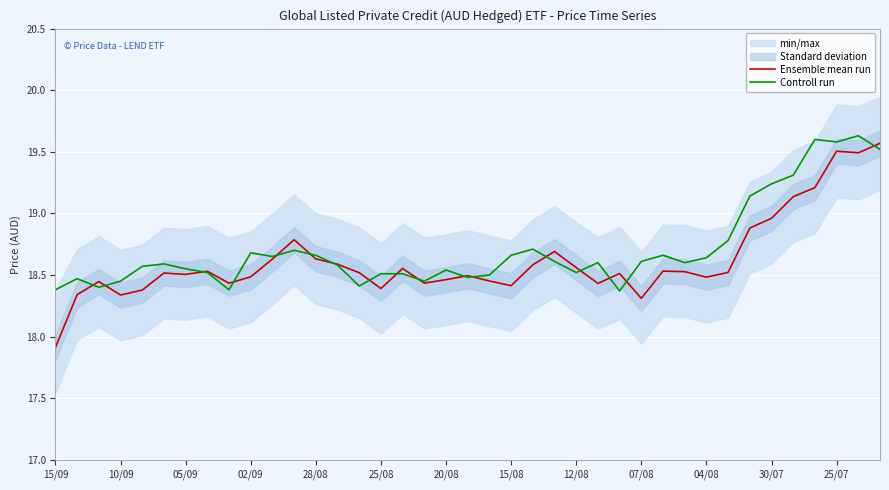

At which label is Ensemble mean run closest to 18?

15/09